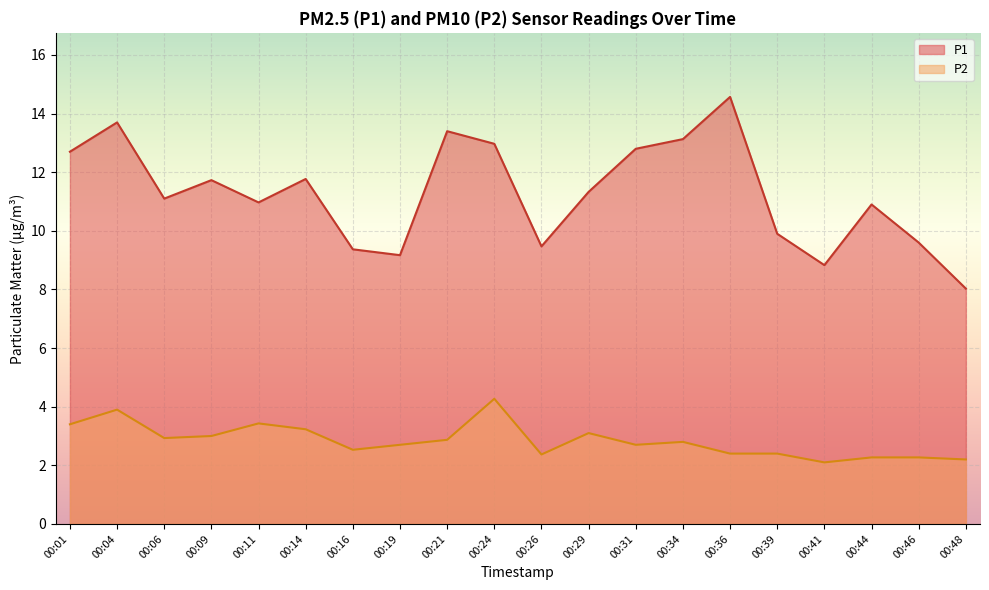

Between 00:44 and 00:48, which series saw the biggest shift?

P1